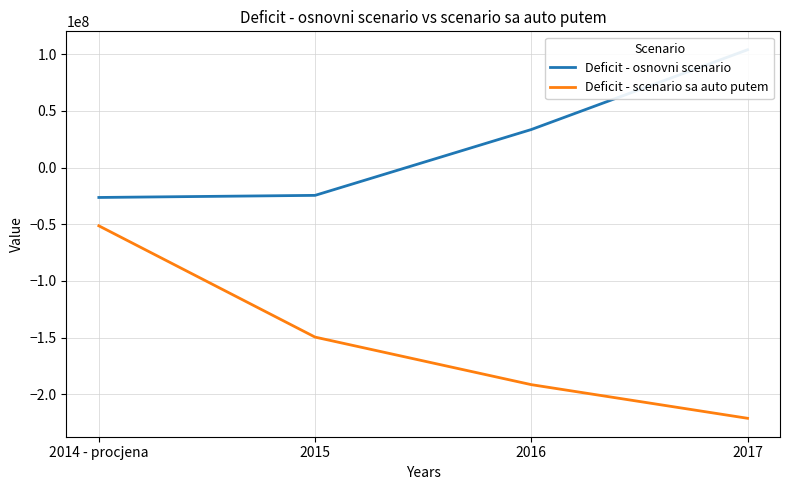

What is the sum of all Deficit - osnovni scenario values?

86338974.8